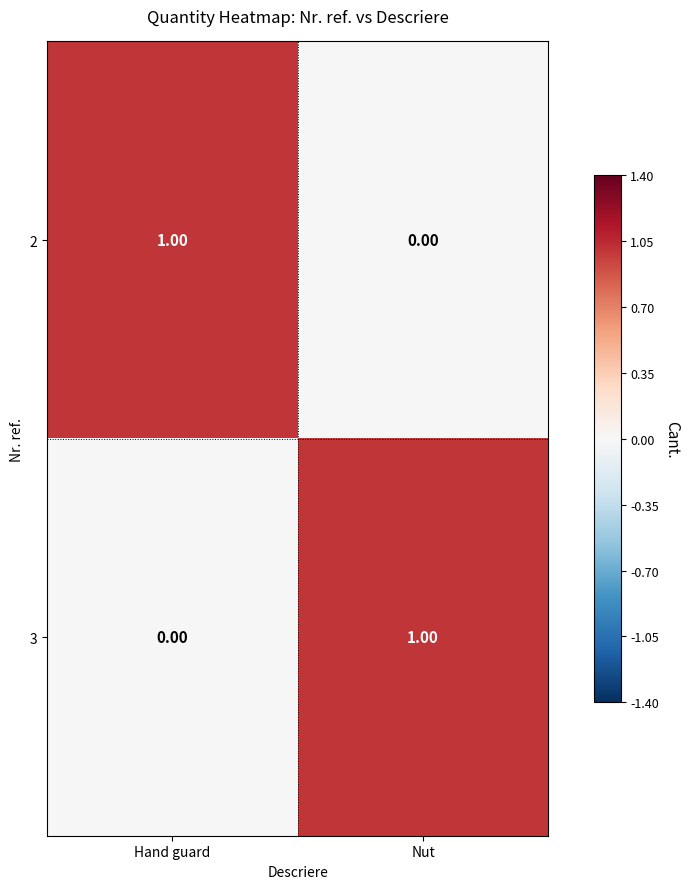

At which label does 2 reach its minimum?

Nut